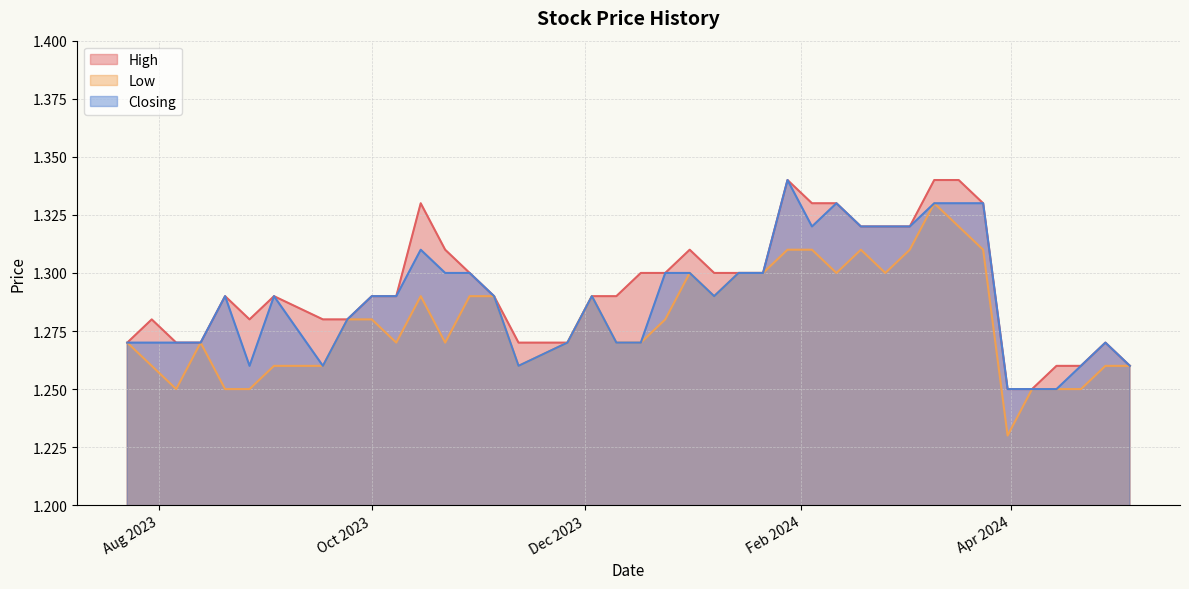

Rank the series by their average value, from highest to lowest.

High, Closing, Low